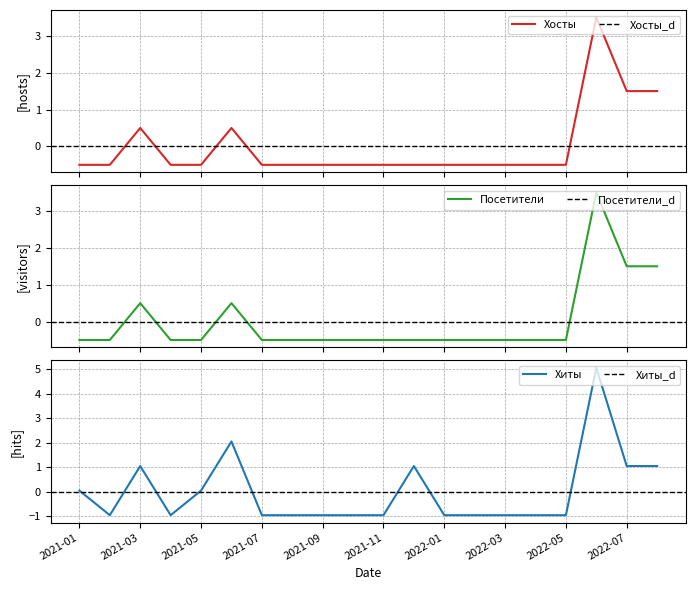

What is the difference between the second highest and minimum values in the Хосты series?

2.0